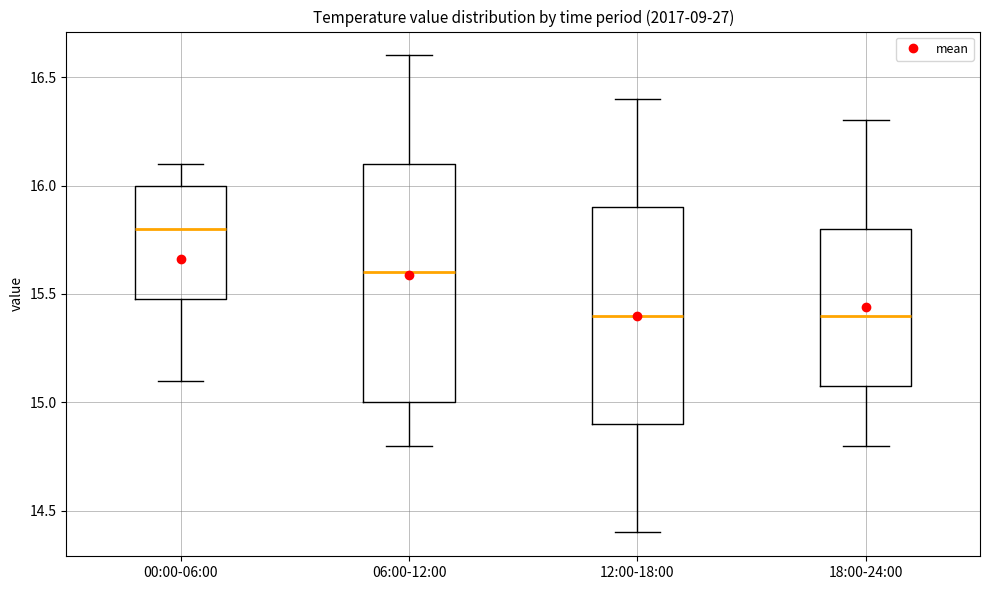

Reading left to right, read every box against the y-axis: the position of its median line, the range the box covers, and the ends of its whiskers. The values are not printed on the chart, so give them approximately, as read against the axis.

00:00-06:00: median 15.8, box 15.5 to 16.0, whiskers 15.1 to 16.1
06:00-12:00: median 15.6, box 15.0 to 16.1, whiskers 14.8 to 16.6
12:00-18:00: median 15.4, box 14.9 to 15.9, whiskers 14.4 to 16.4
18:00-24:00: median 15.4, box 15.1 to 15.8, whiskers 14.8 to 16.3